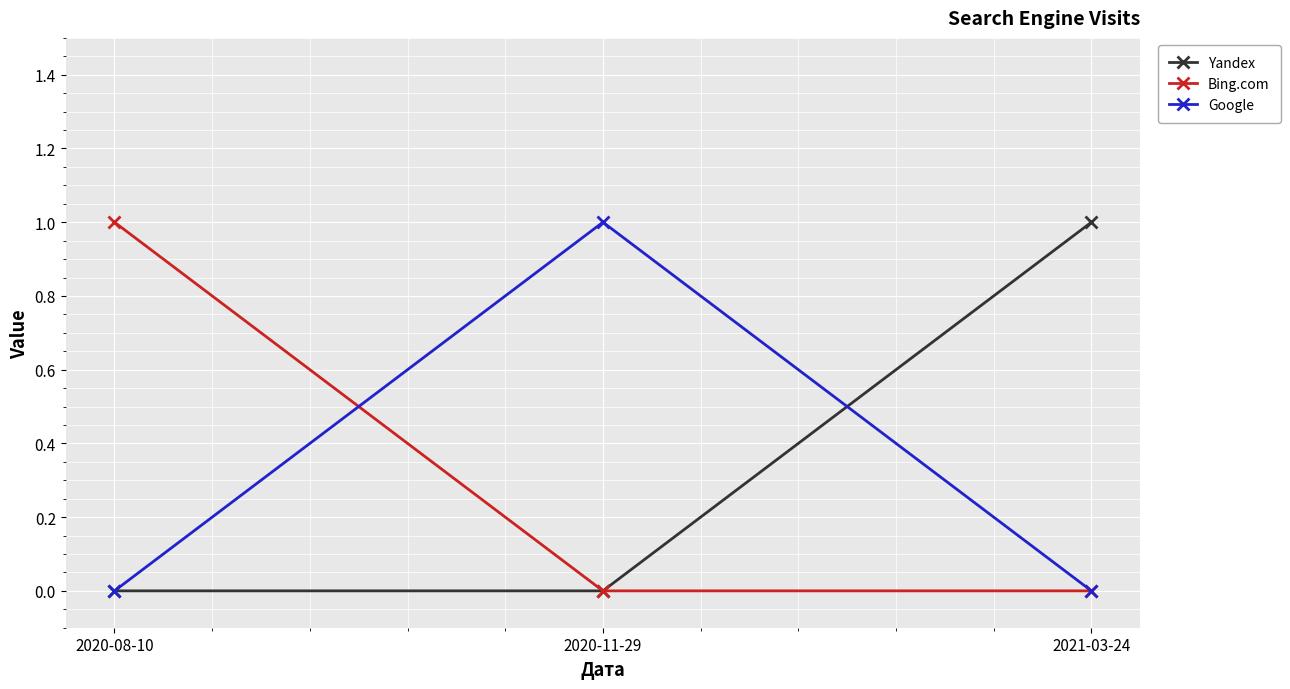

What is the sum of all Bing.com values?

1